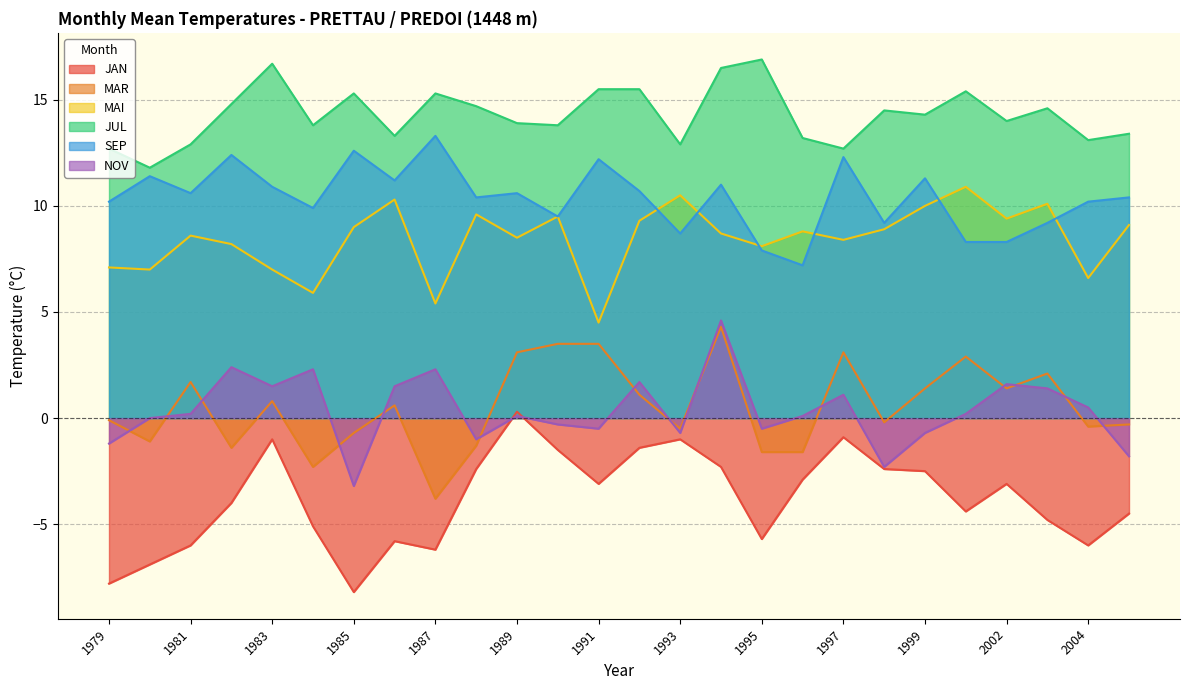

Reading left to right, transcribe all the data shown in this chart.

JAN: -7.8	-6.9	-6.0	-4.0	-1.0	-5.1	-8.2	-5.8	-6.2	-2.4	0.3	-1.5	-3.1	-1.4	-1.0	-2.3	-5.7	-2.9	-0.9	-2.4	-2.5	-4.4	-3.1	-4.8	-6.0	-4.5
MAR: -0.1	-1.1	1.7	-1.4	0.8	-2.3	-0.7	0.6	-3.8	-1.3	3.1	3.5	3.5	1.1	-0.5	4.3	-1.6	-1.6	3.1	-0.2	1.4	2.9	1.4	2.1	-0.4	-0.3
MAI: 7.1	7.0	8.6	8.2	7.0	5.9	9.0	10.3	5.4	9.6	8.5	9.5	4.5	9.3	10.5	8.7	8.1	8.8	8.4	8.9	10.0	10.9	9.4	10.1	6.6	9.1
JUL: 12.7	11.8	12.9	14.8	16.7	13.8	15.3	13.3	15.3	14.7	13.9	13.8	15.5	15.5	12.9	16.5	16.9	13.2	12.7	14.5	14.3	15.4	14.0	14.6	13.1	13.4
SEP: 10.2	11.4	10.6	12.4	10.9	9.9	12.6	11.2	13.3	10.4	10.6	9.5	12.2	10.7	8.7	11.0	7.9	7.2	12.3	9.2	11.3	8.3	8.3	9.2	10.2	10.4
NOV: -1.2	0.0	0.2	2.4	1.5	2.3	-3.2	1.5	2.3	-1.0	0.1	-0.3	-0.5	1.7	-0.7	4.6	-0.5	0.1	1.1	-2.3	-0.7	0.2	1.6	1.4	0.5	-1.8